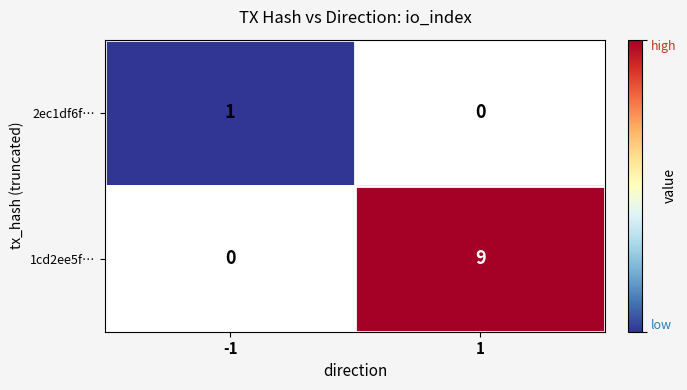

Is it true that 2ec1df6f… equals 0 at -1?

False